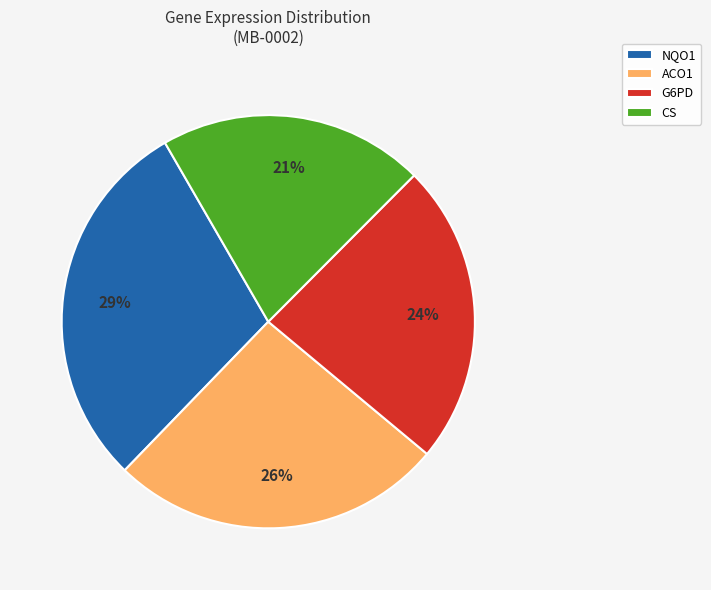

Does CS account for over 50% of the chart?

No